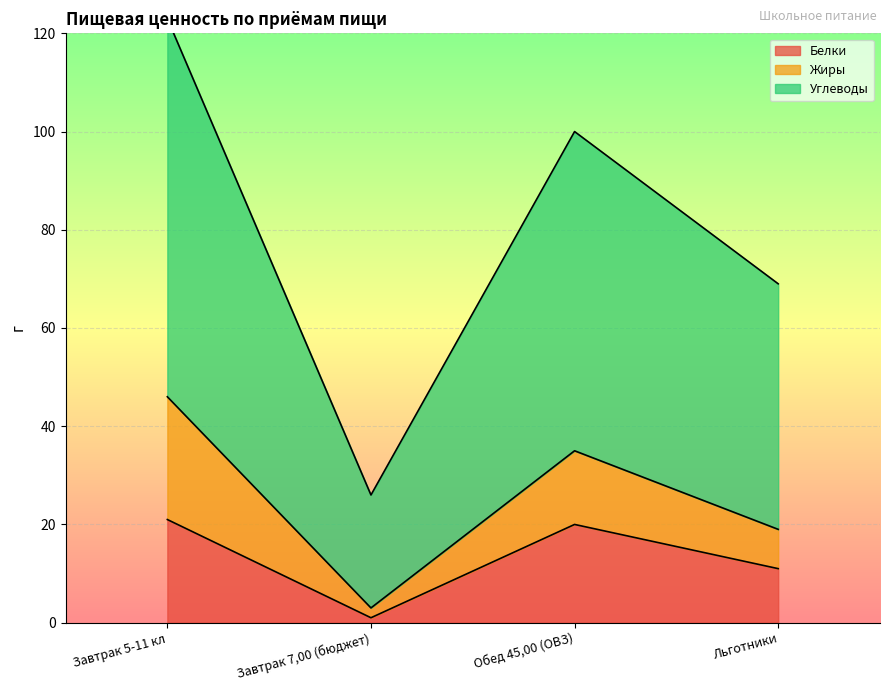

At which category does Белки reach its first local peak?

Обед 45,00 (ОВЗ)